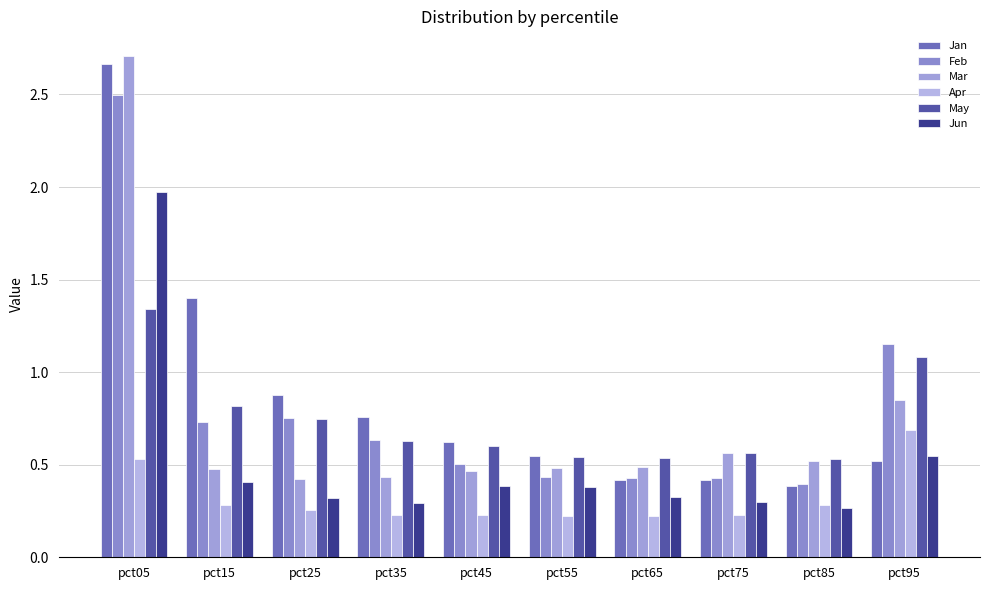

Rank the series by their maximum value, from highest to lowest.

Mar, Jan, Feb, Jun, May, Apr